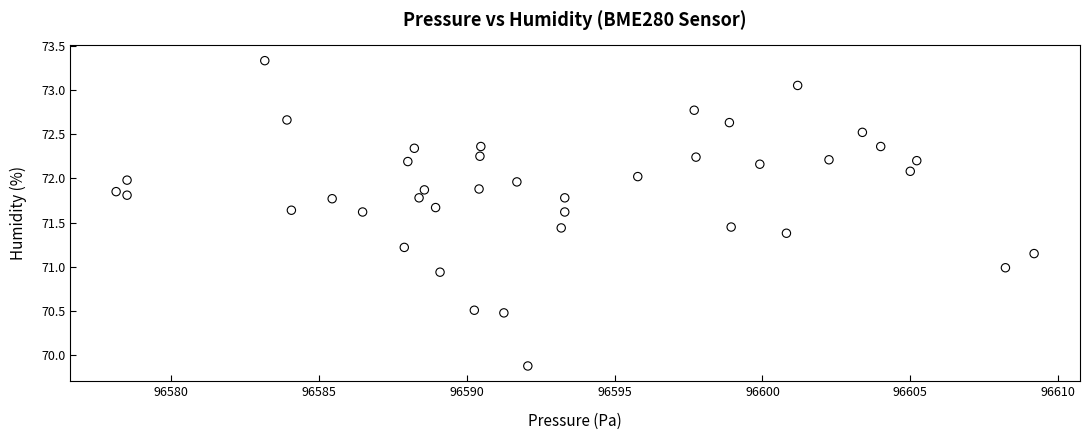

How many points are shown in the scatter plot?

40